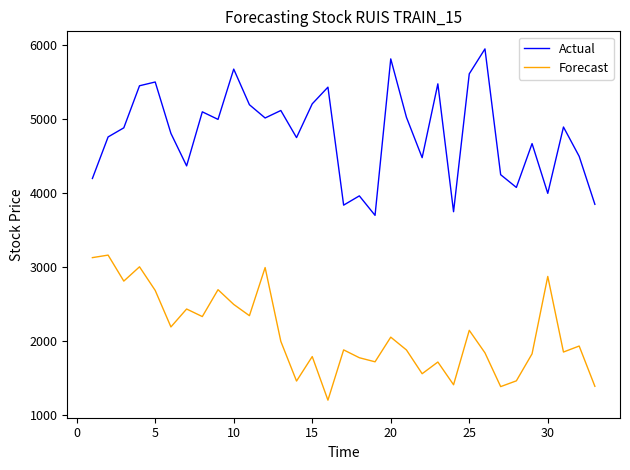

What is the difference between the maximum and minimum values in the Forecast series?

1959